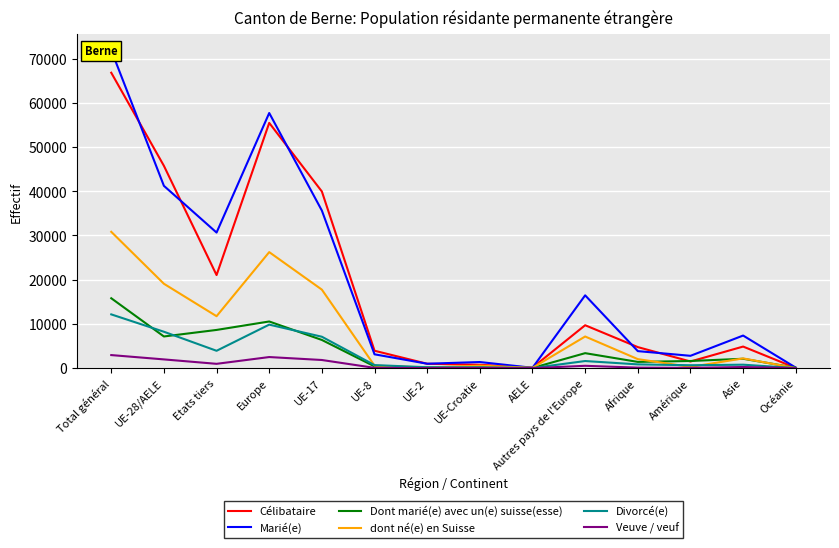

How many values in the Divorcé(e) series are below 852?

7